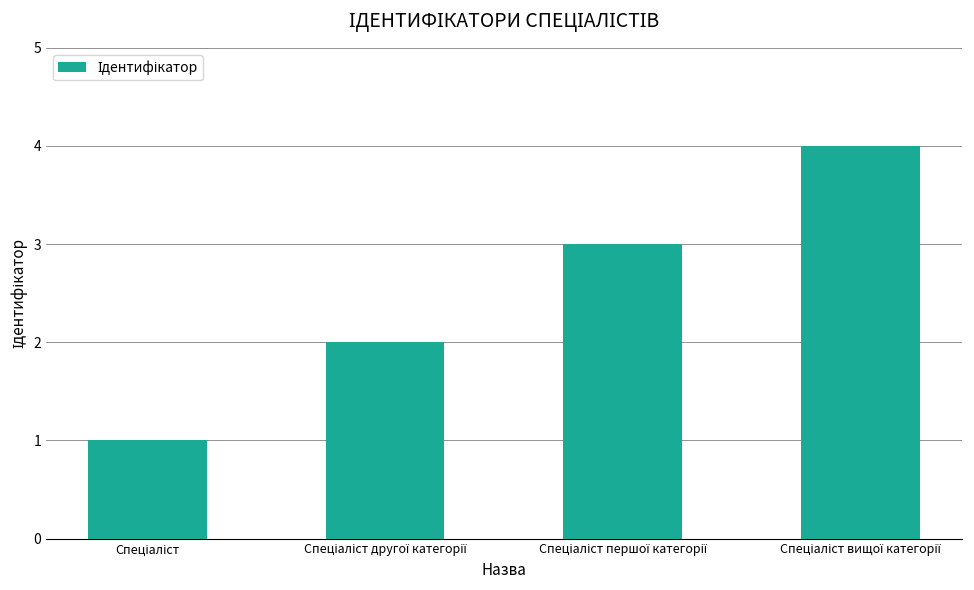

Reading left to right, extract all data points from this chart.

1	2	3	4